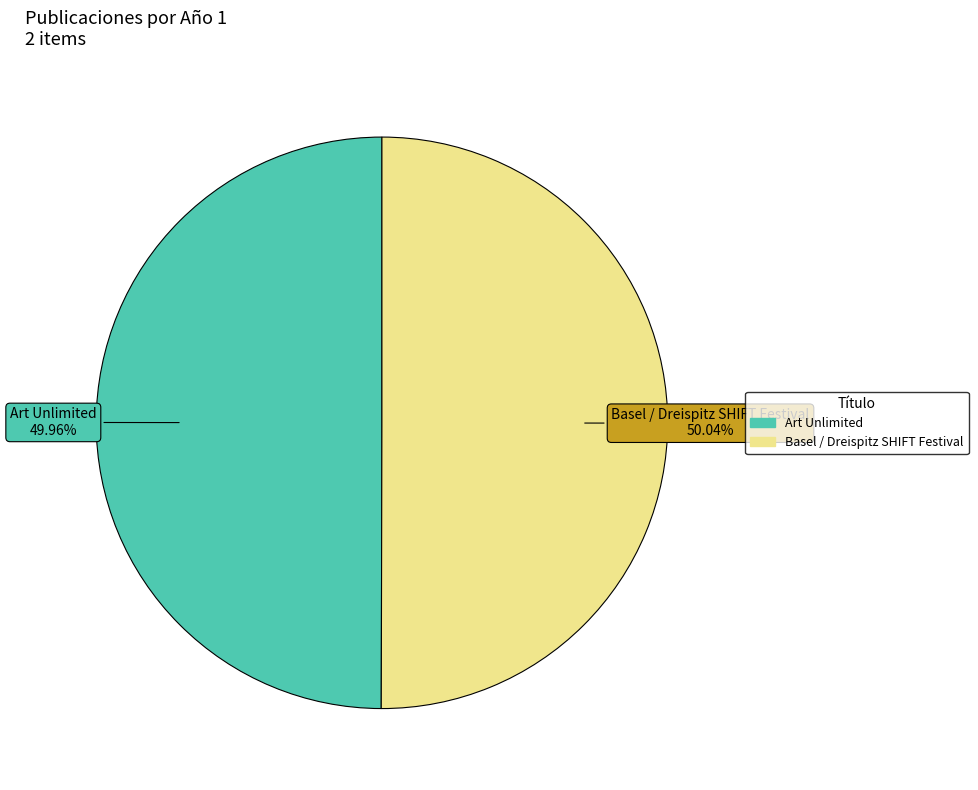

Combined, do Basel / Dreispitz SHIFT Festival and Art Unlimited account for over 50%?

Yes